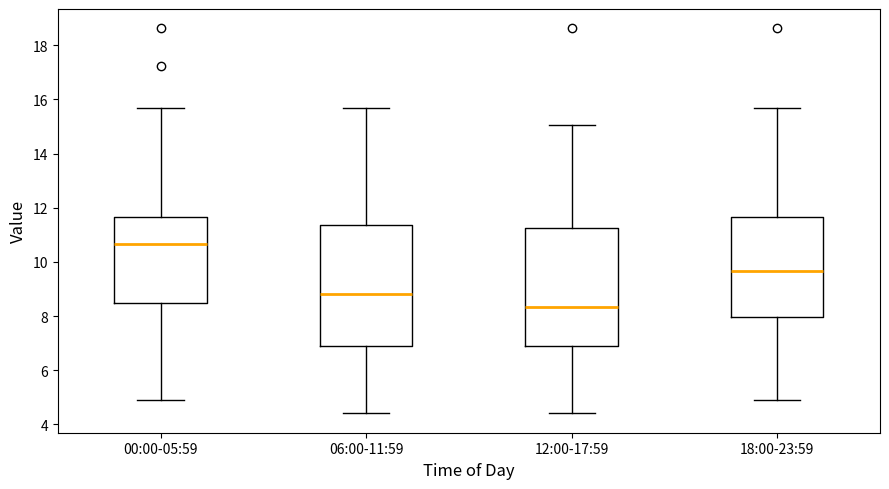

Reading left to right, transcribe this box plot: for each box, give where its median line is, the range the box spans, and where its two whiskers end, as read against the y-axis. The values are not printed on the chart, so give them approximately, as read against the axis.

00:00-05:59: median 10.6, box 8.4 to 11.6, whiskers 5.0 to 15.6
06:00-11:59: median 8.8, box 6.8 to 11.4, whiskers 4.4 to 15.6
12:00-17:59: median 8.4, box 6.8 to 11.2, whiskers 4.4 to 15.0
18:00-23:59: median 9.6, box 8.0 to 11.6, whiskers 5.0 to 15.6